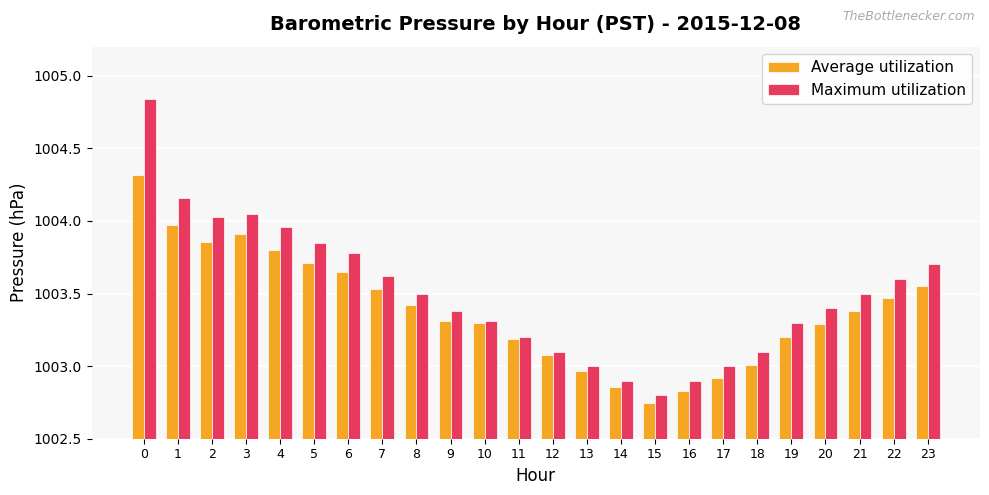

Which label corresponds to the smallest value in the chart?

15